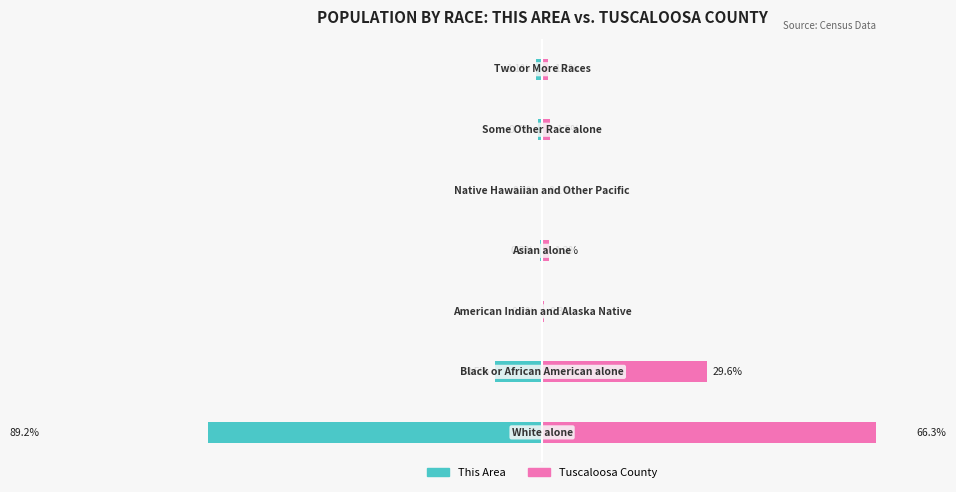

Reading right to left, extract all data points from this chart.

This Area: 6=-1.1	5=-0.7	4=0.0	3=-0.3	2=-0.2	1=-8.5	0=-89.2
Tuscaloosa County: 6=1.1	5=1.5	4=0.1	3=1.2	2=0.3	1=29.6	0=66.3